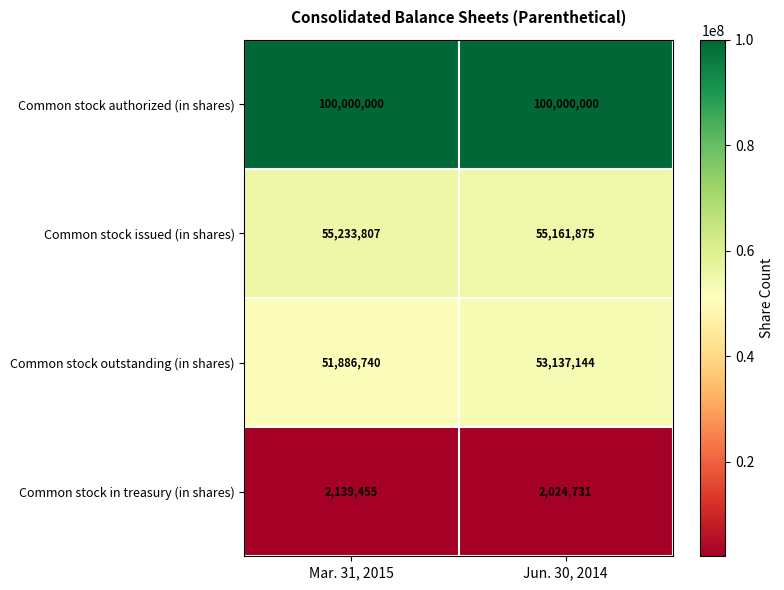

Read the Common stock authorized (in shares) value at Jun. 30, 2014.

100000000